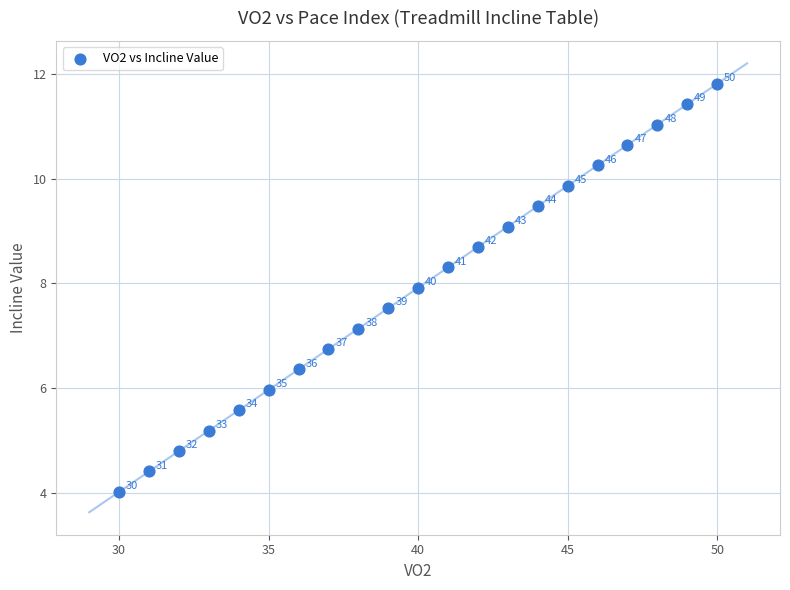

What Y value in the scatter plot is closest to 7?

7.1